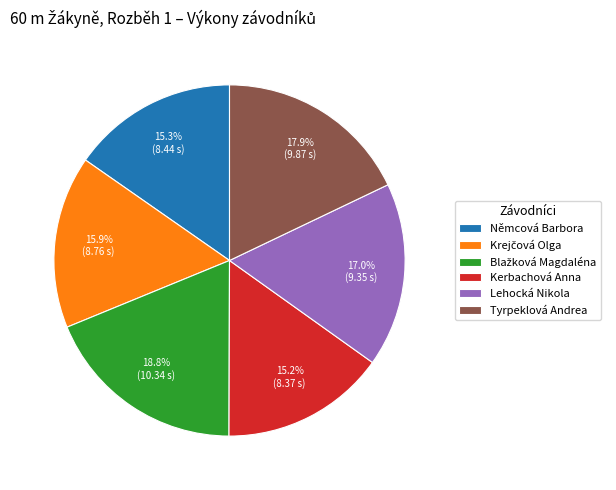

Approximately how many times larger is the value at Kerbachová Anna compared to Lehocká Nikola?

0.9